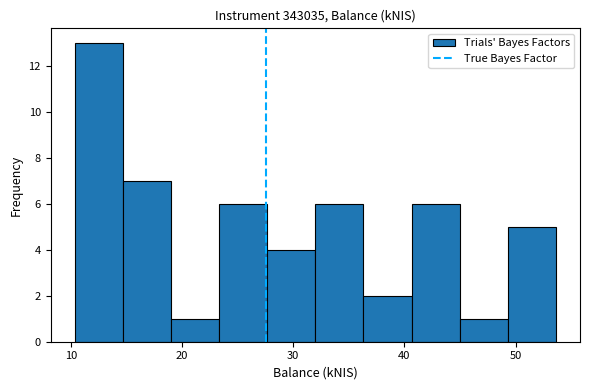

Which range on the x-axis has the tallest bar?

10 to 15